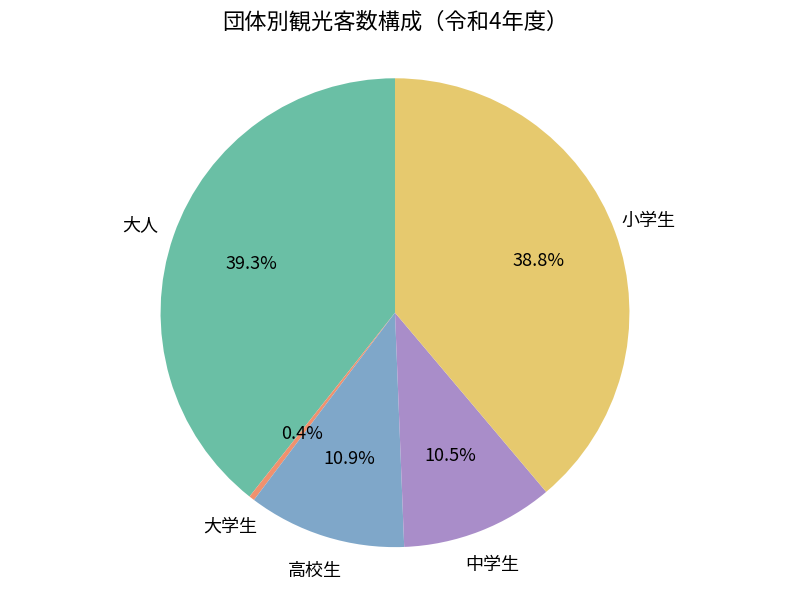

Count the number of slices in the pie.

5